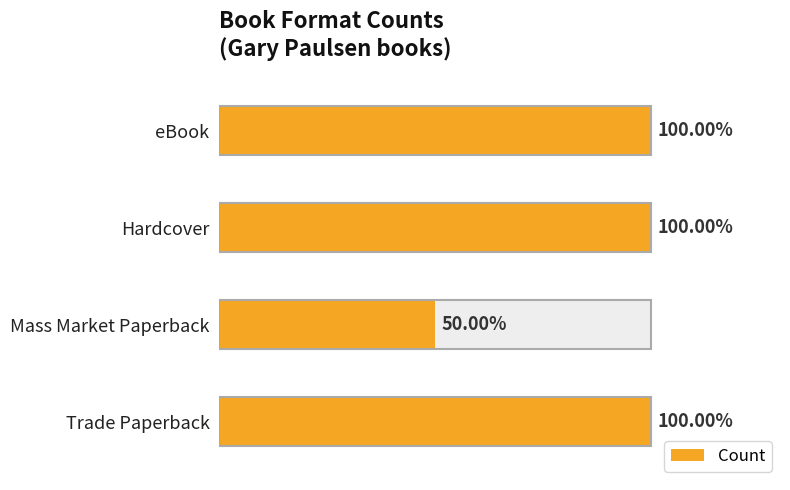

True or false: the data shows 0 at Hardcover.

False